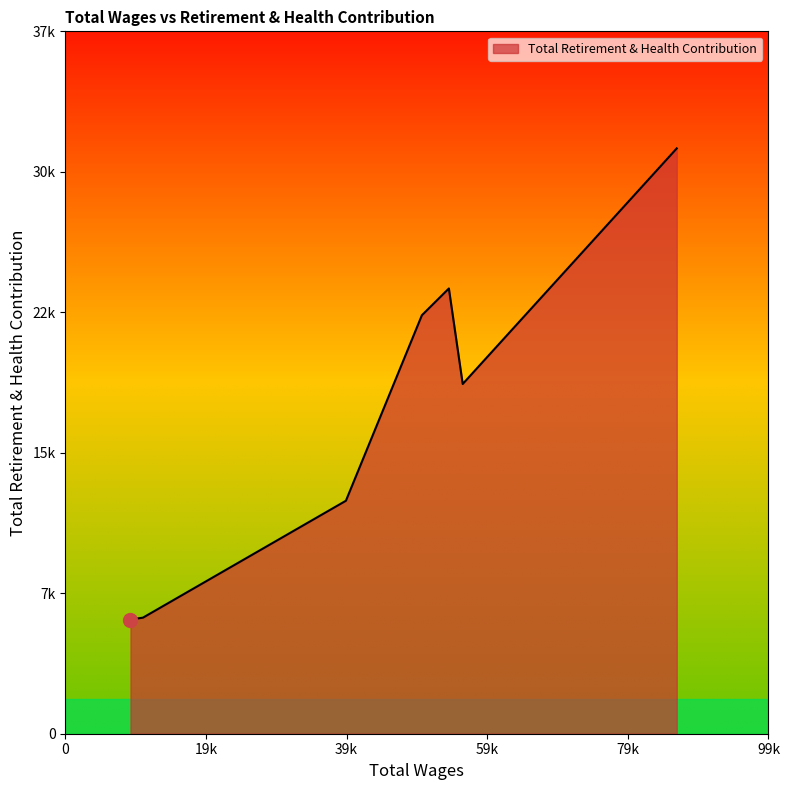

List the labels in order of value, smallest first.

9169.0, 10926.0, 39525.0, 55982.0, 50230.0, 54033.0, 86141.0